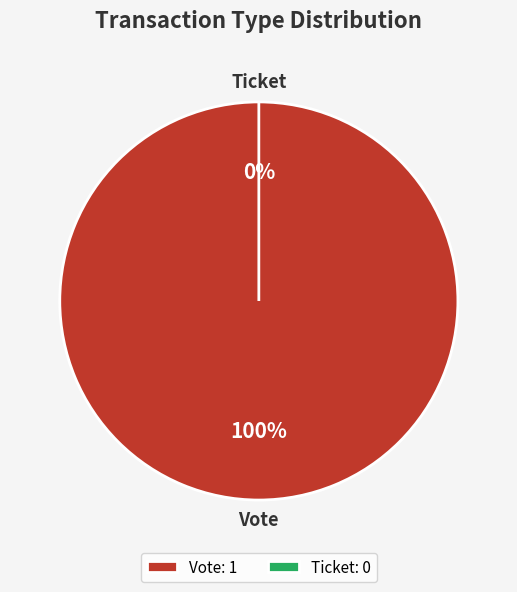

What is the change in value from Vote to Ticket?

-1